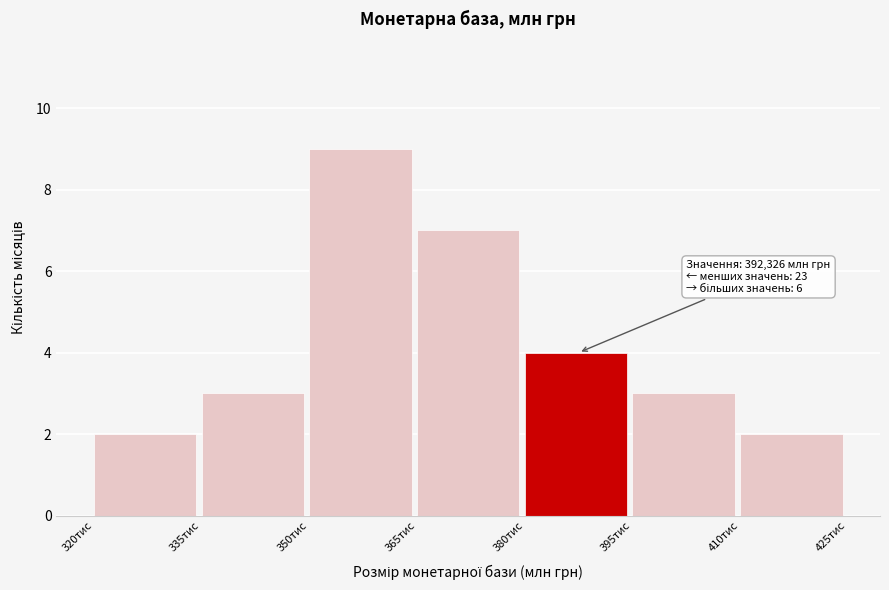

Reading left to right, extract all data points from this chart.

2	3	9	7	4	3	2